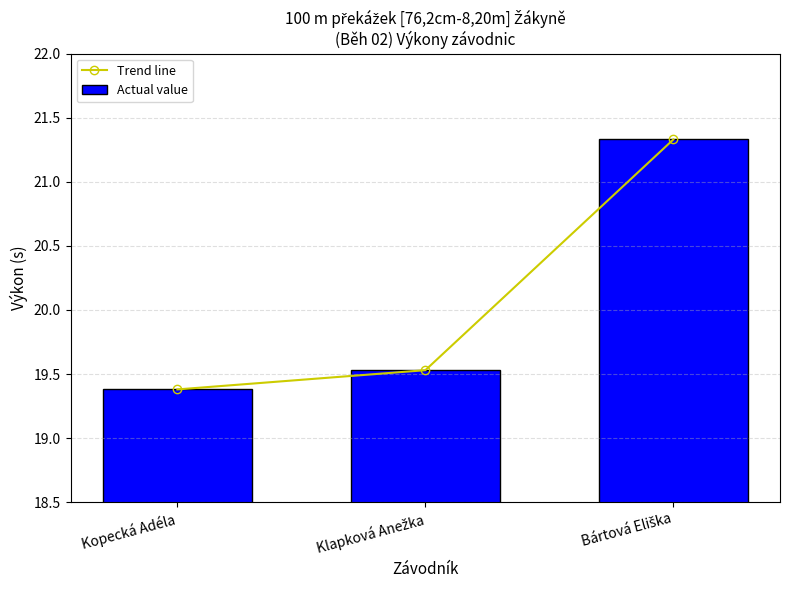

Rank the series by their maximum value, from highest to lowest.

Trend line, Actual value